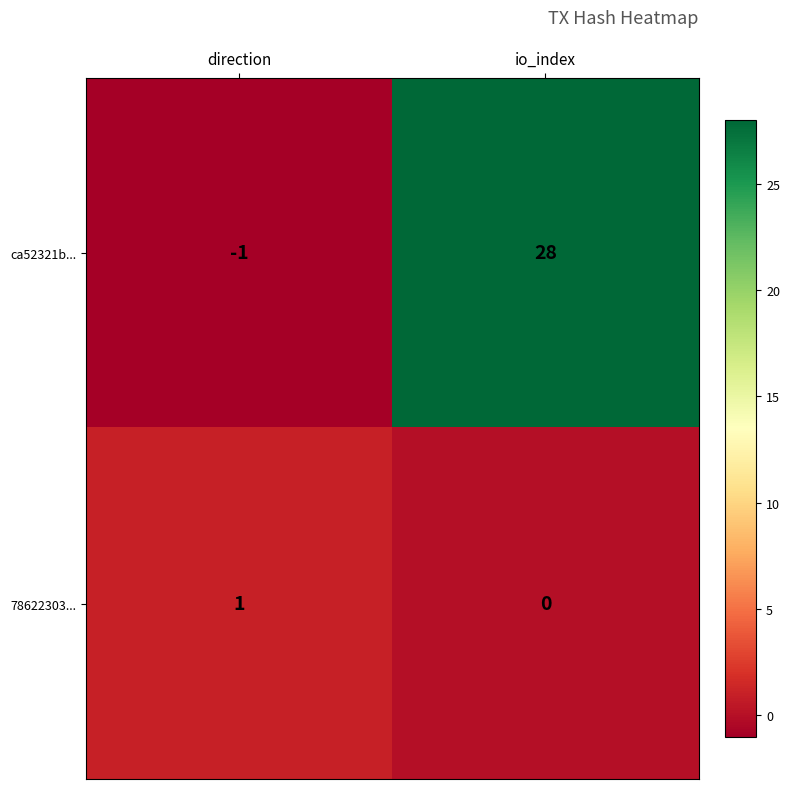

What is the difference between the maximum and minimum values in the ca52321b... series?

29